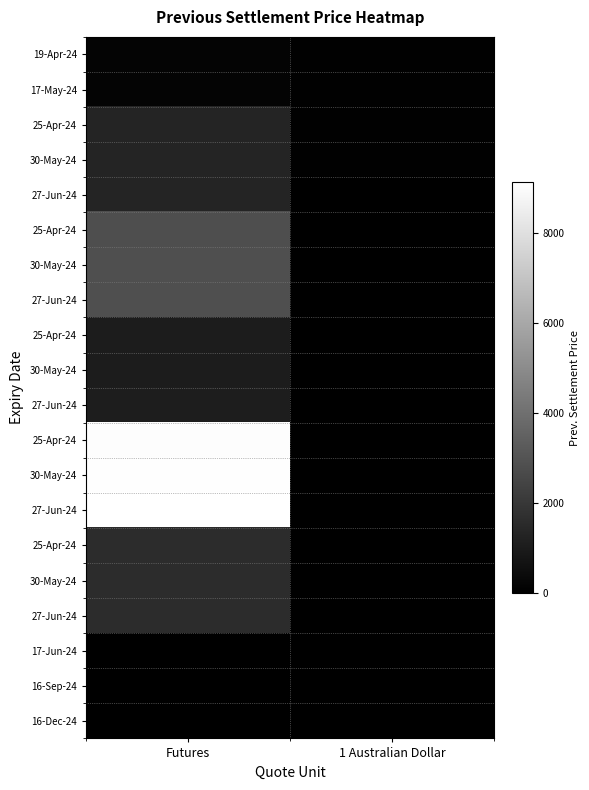

Which label corresponds to the largest value in the chart?

Futures